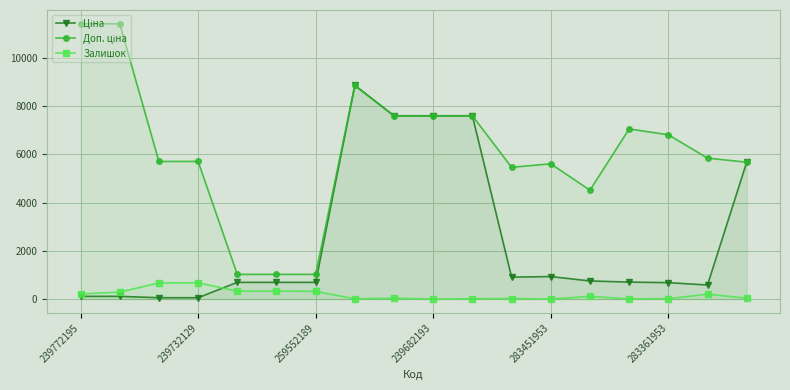

True or false: Залишок has more than 2 interior local peaks.

True